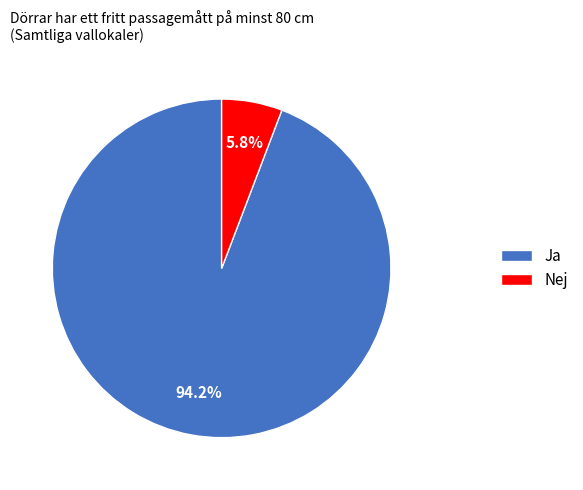

What is the smallest slice in the pie chart?

Nej